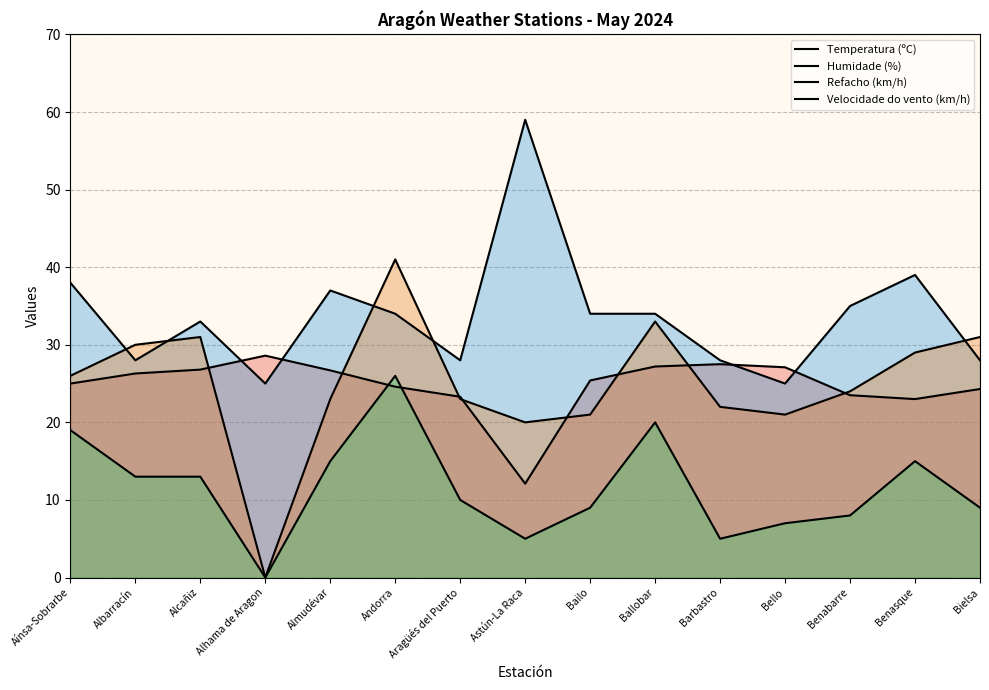

Where does the Temperatura (ºC) series first go above 25?

Albarracín